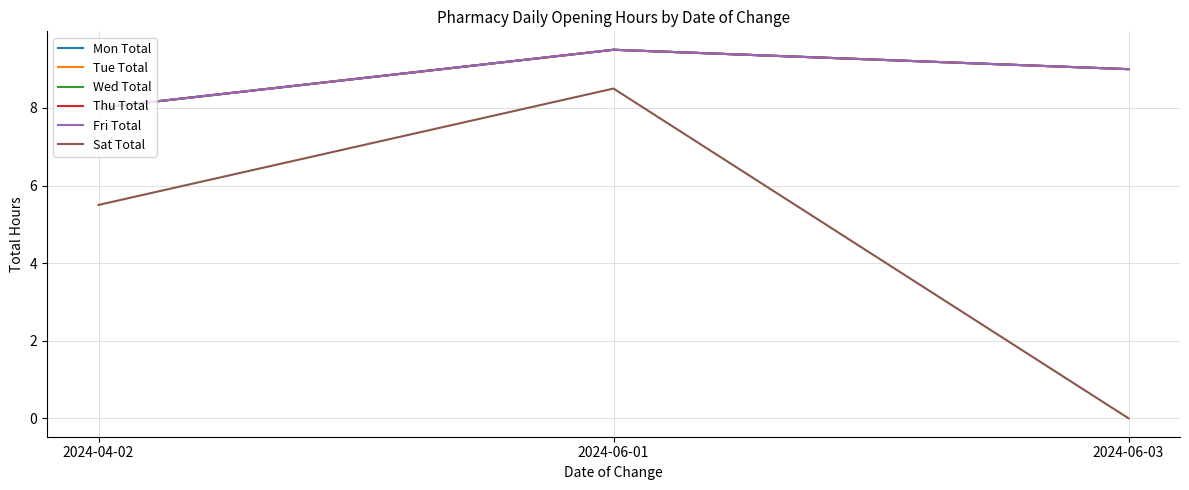

Rank the categories by Fri Total value from highest to lowest.

2024-06-01, 2024-06-03, 2024-04-02